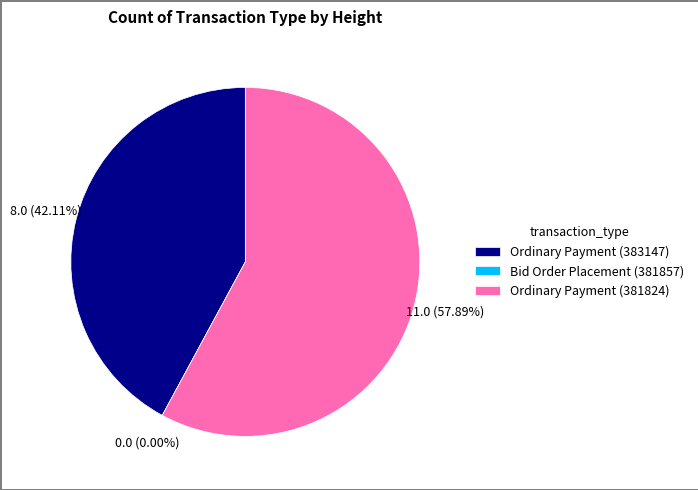

To the nearest percent, what is the average slice percentage?

33%